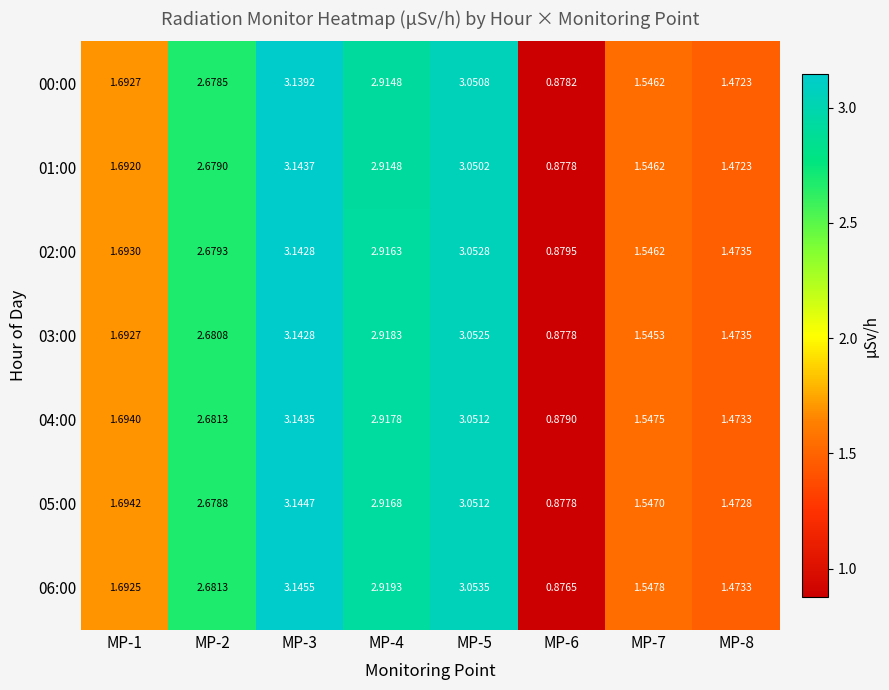

How many series are shown in this chart?

7